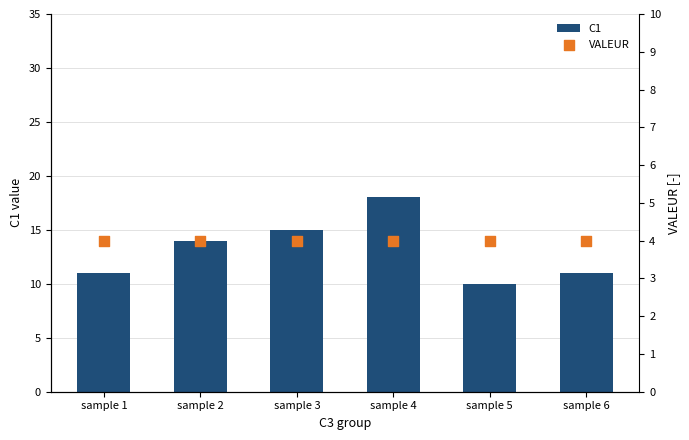

Which series contains the lowest Y value?

VALEUR